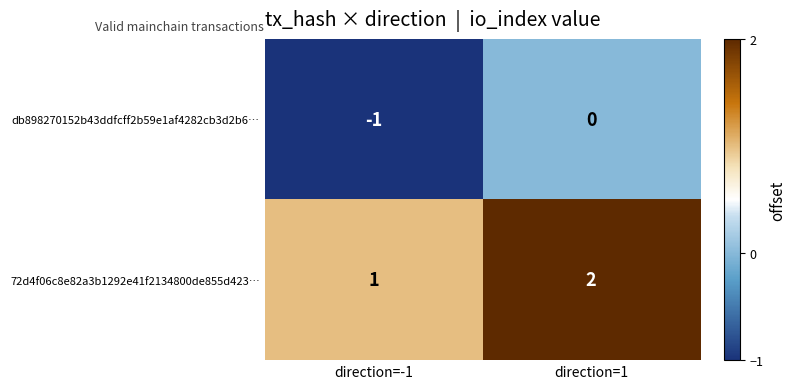

The 72d4f06c8e82a3b1292e41f2134800de855d423… series shows 1 at direction=1. True or false?

False